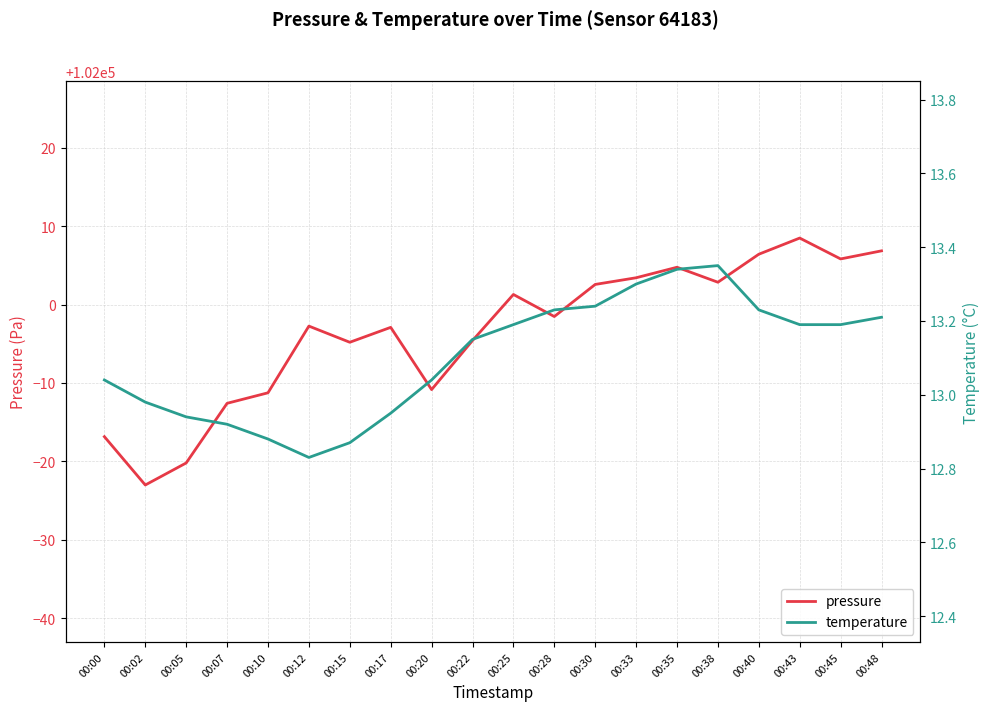

Where is the first local maximum for pressure?

00:12